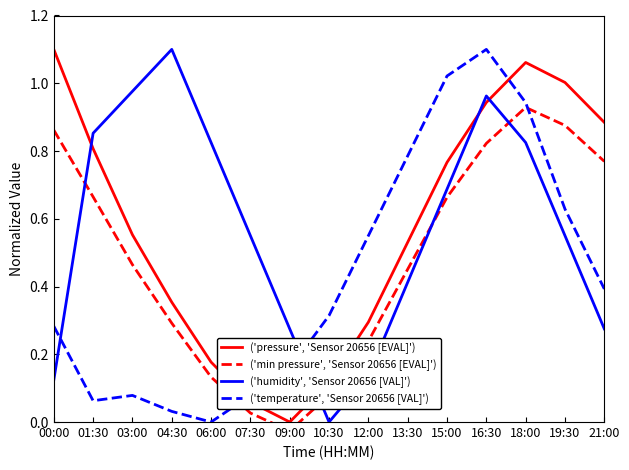

Where is the first local minimum for ('temperature', 'Sensor 20656 [VAL]')?

01:30